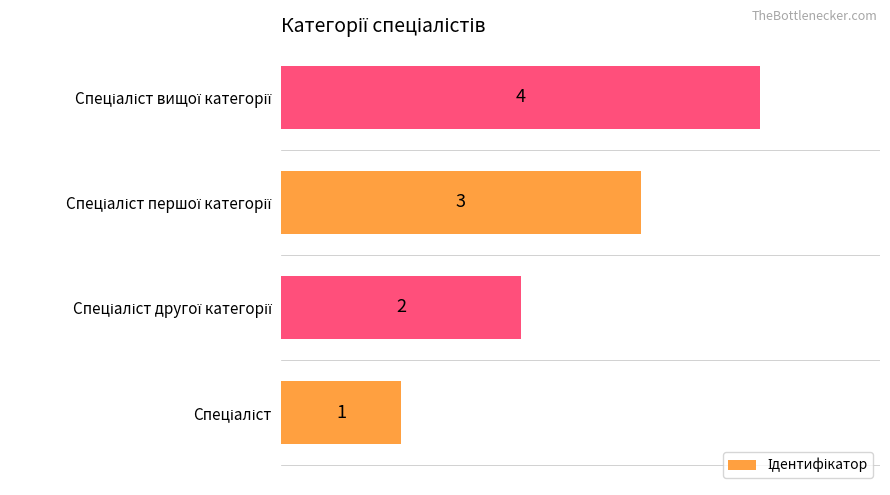

What is the minimum value shown in the chart?

1